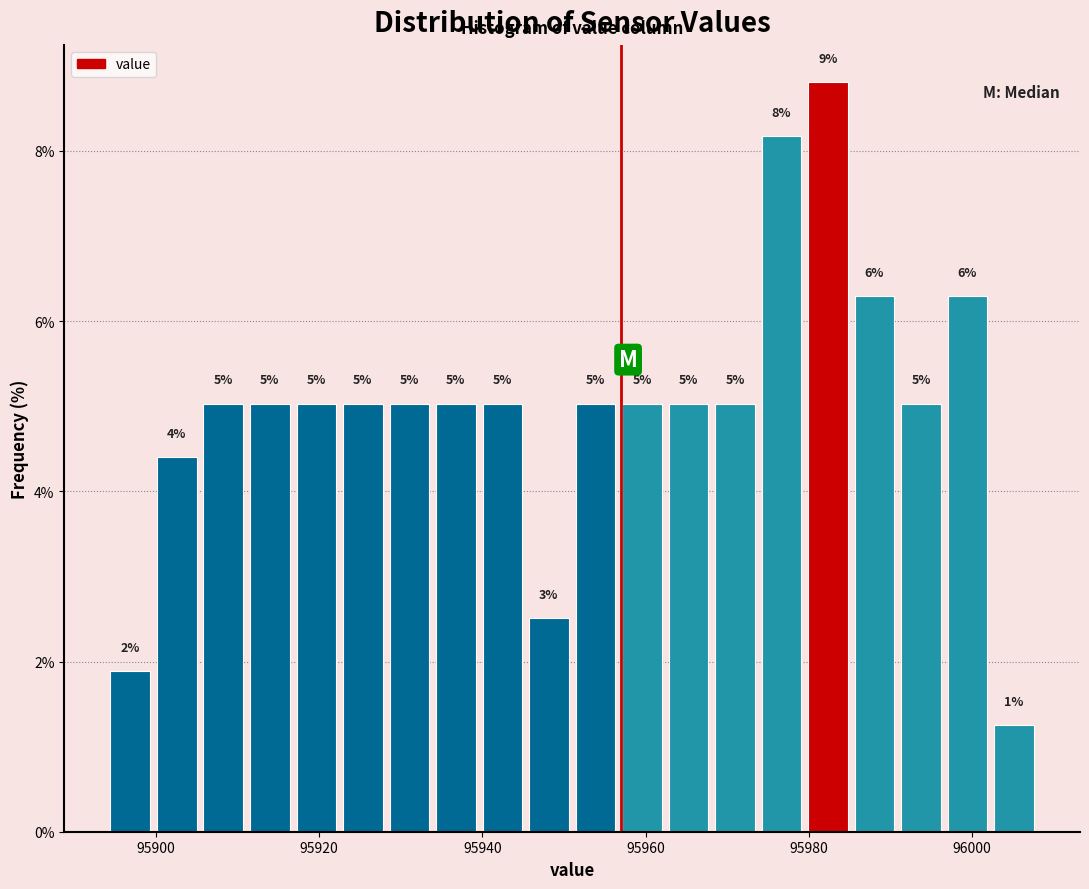

Read against the x-axis, roughly where is the centre of the tallest bar?

95982